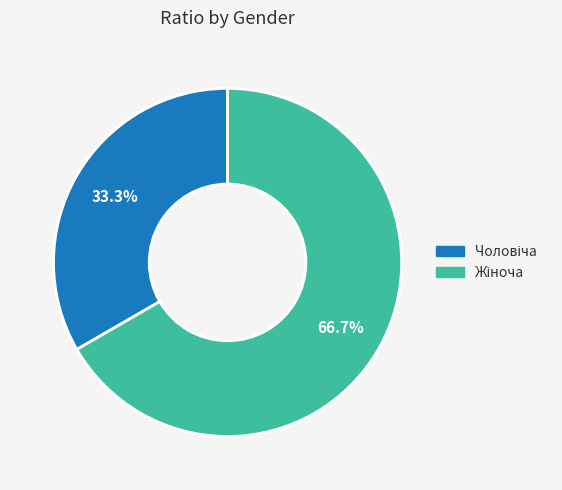

Is there any slice that represents more than half of the pie?

Yes